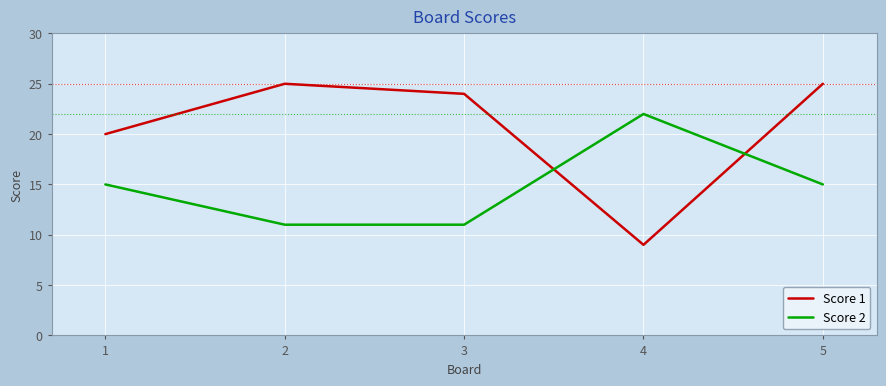

True or false: Score 2 has more than 2 points higher than both neighbors.

False